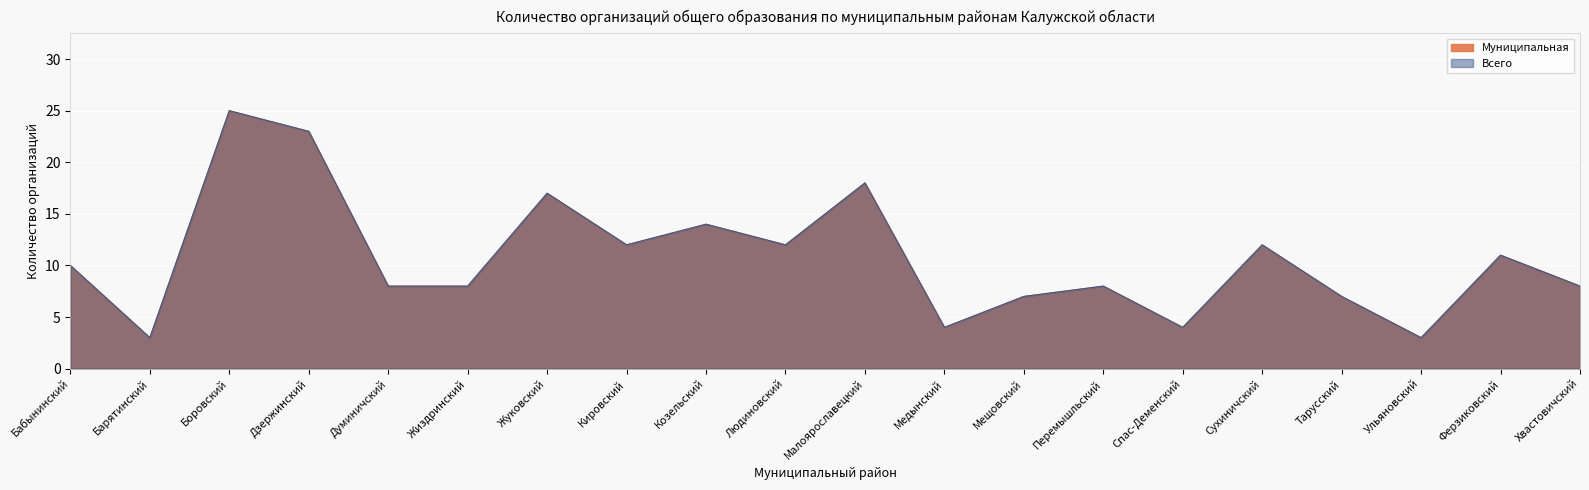

What value does the Всего series have at Людиновский, to the nearest 10?

10